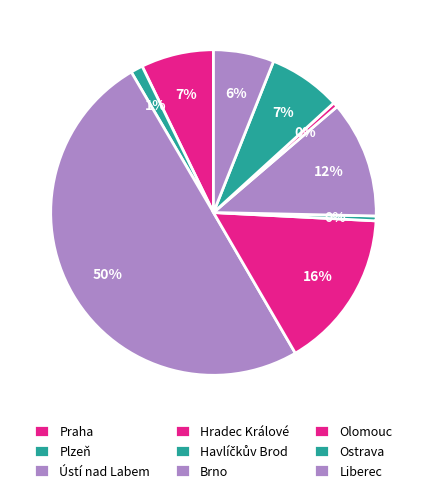

Is Liberec the majority of the pie?

No